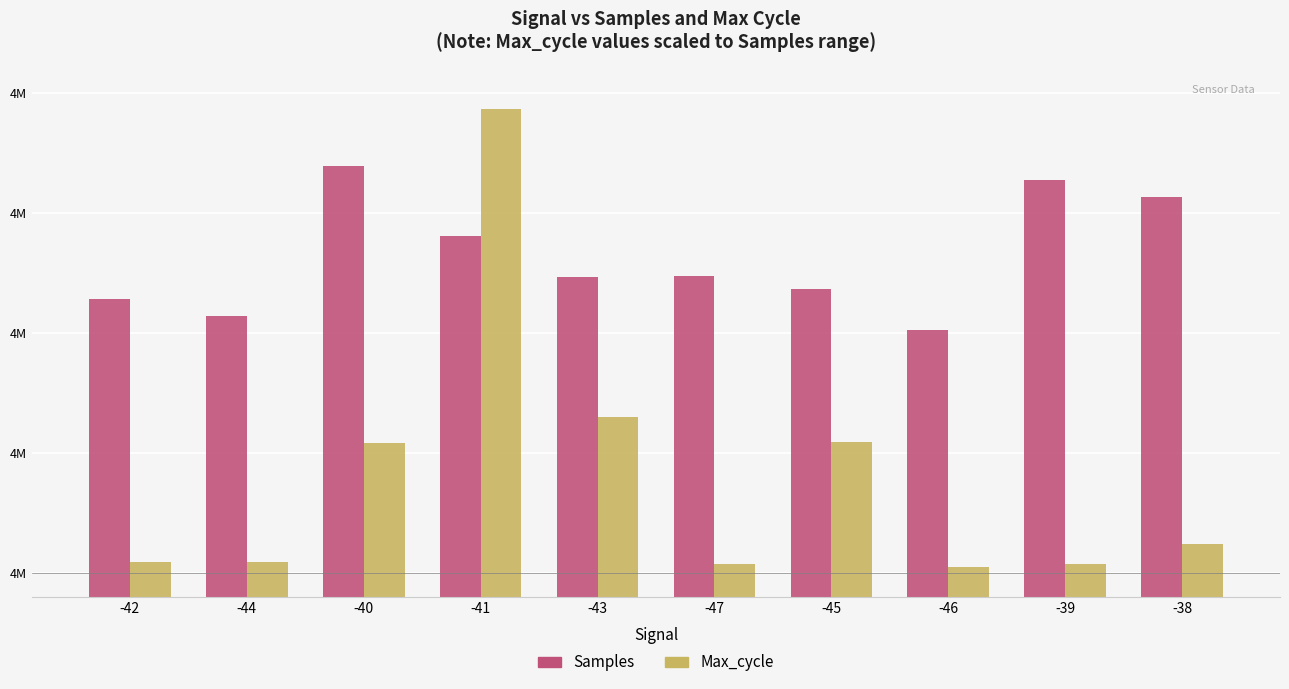

Which has a higher value, -40 or -41?

-40